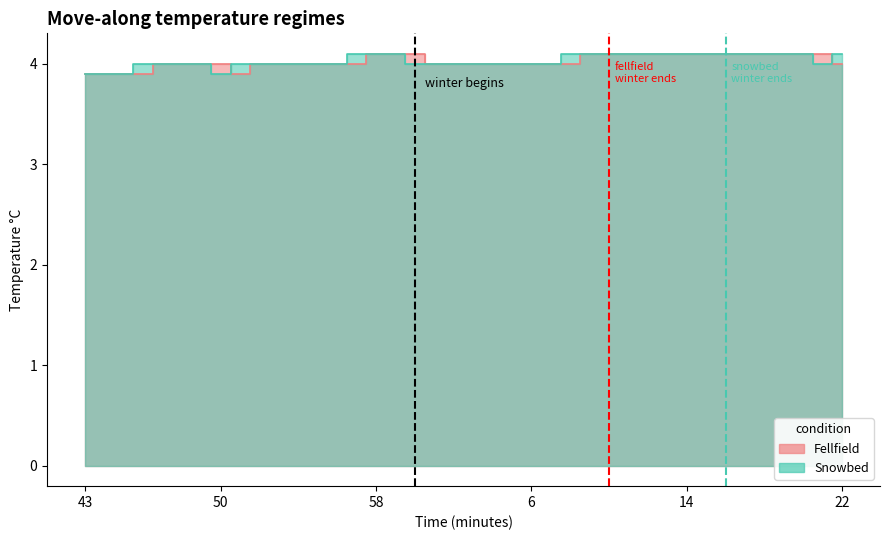

Which series has the largest total across all categories?

Snowbed